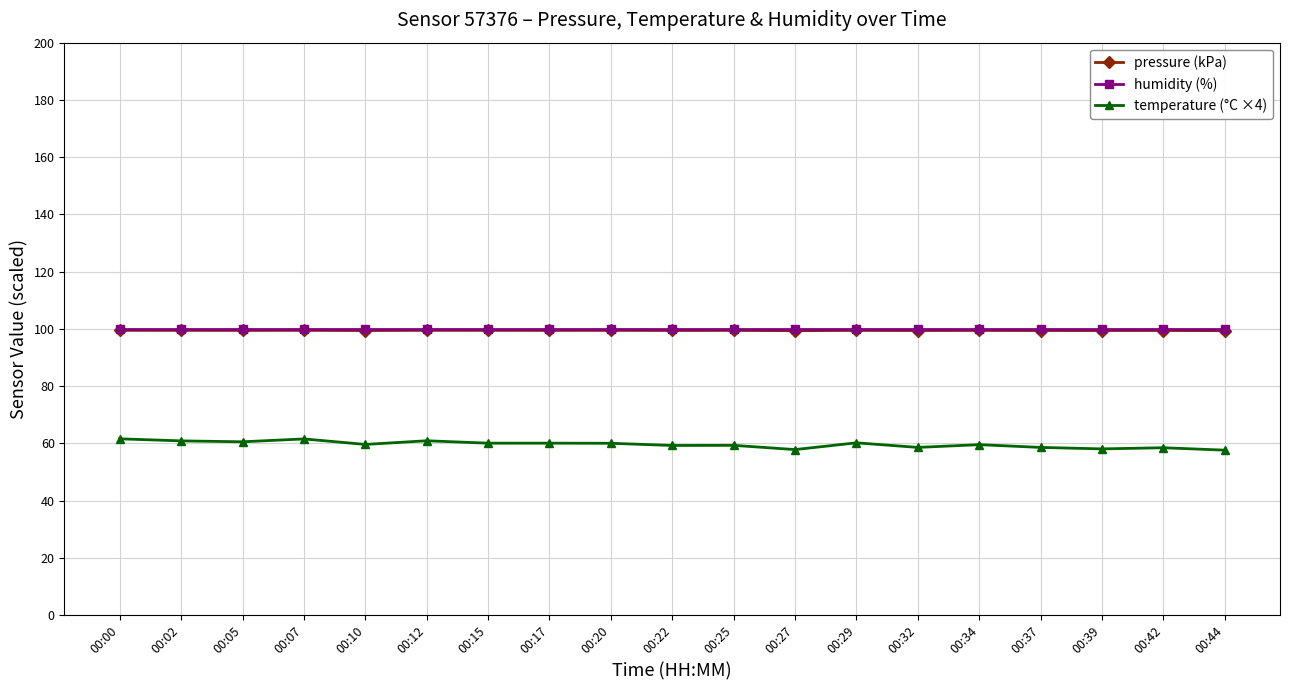

What is the value of the pressure (kPa) point at the 11th from the left?

99.5